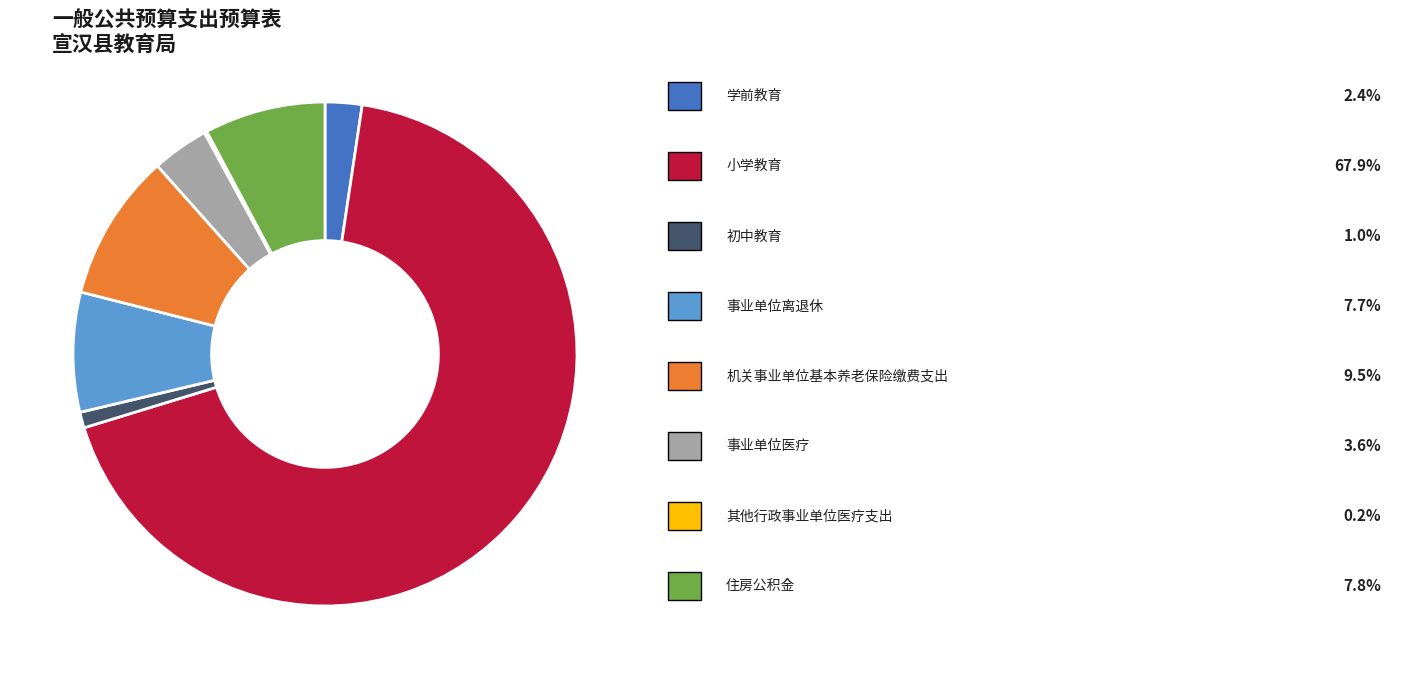

Does any single category account for the majority?

Yes